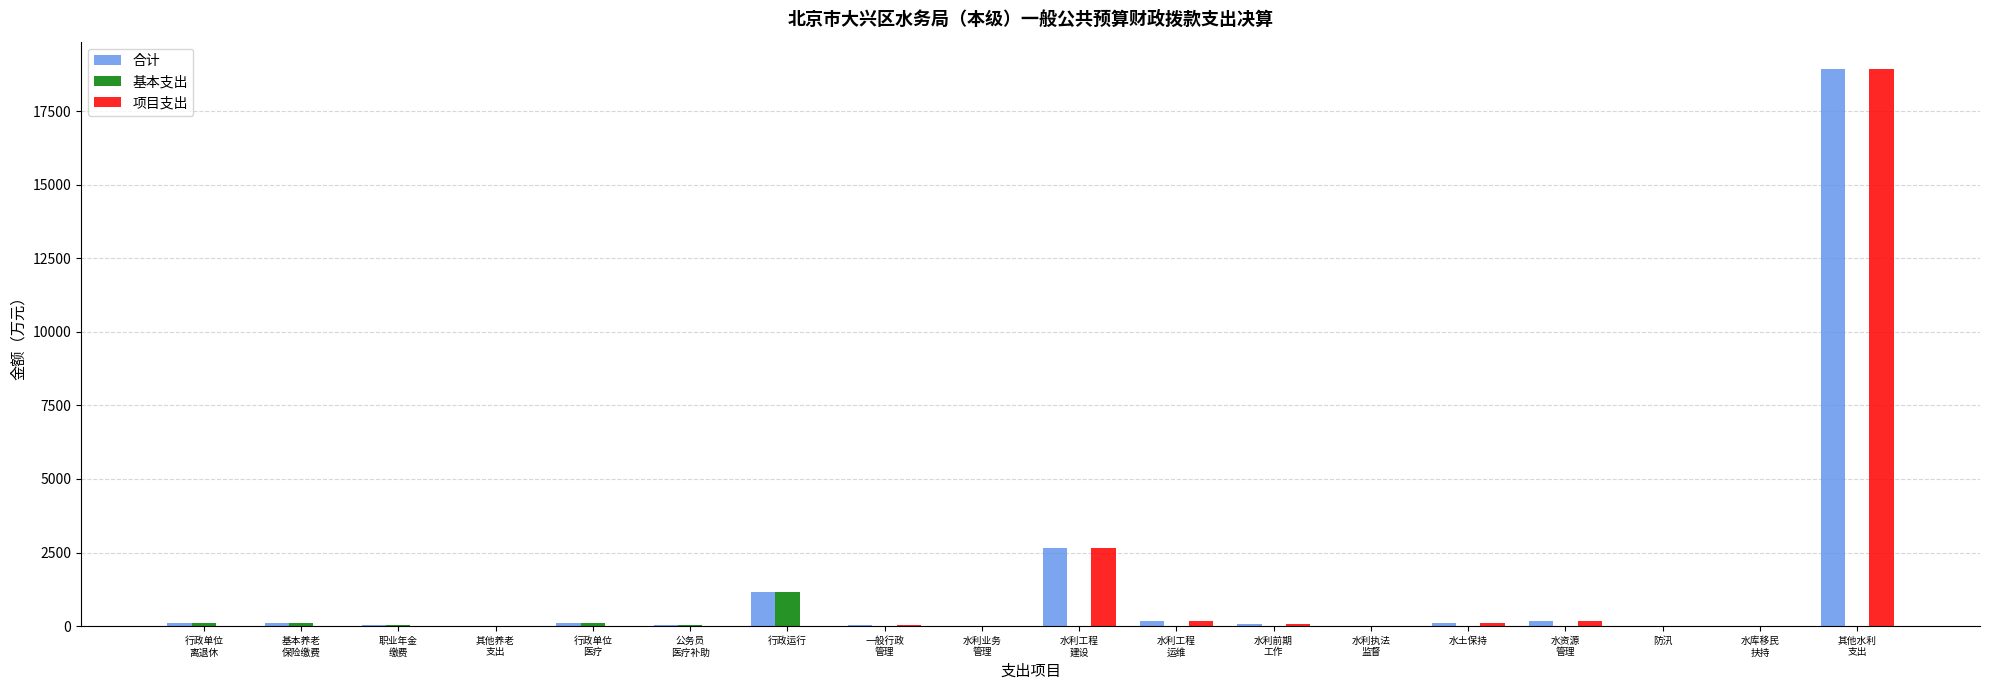

Where is 合计 nearest to the value 9456?

水利工程
建设